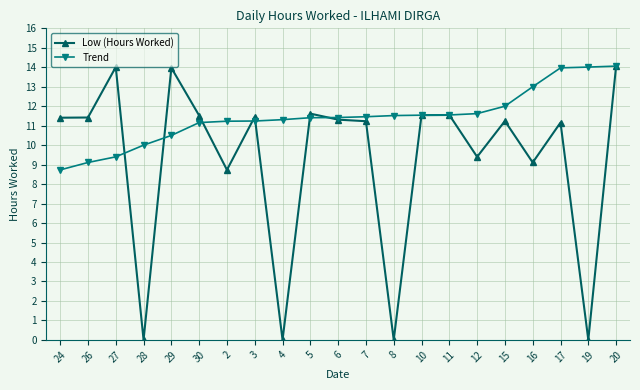

The value of Trend at 4 is 4.6. True or false?

False